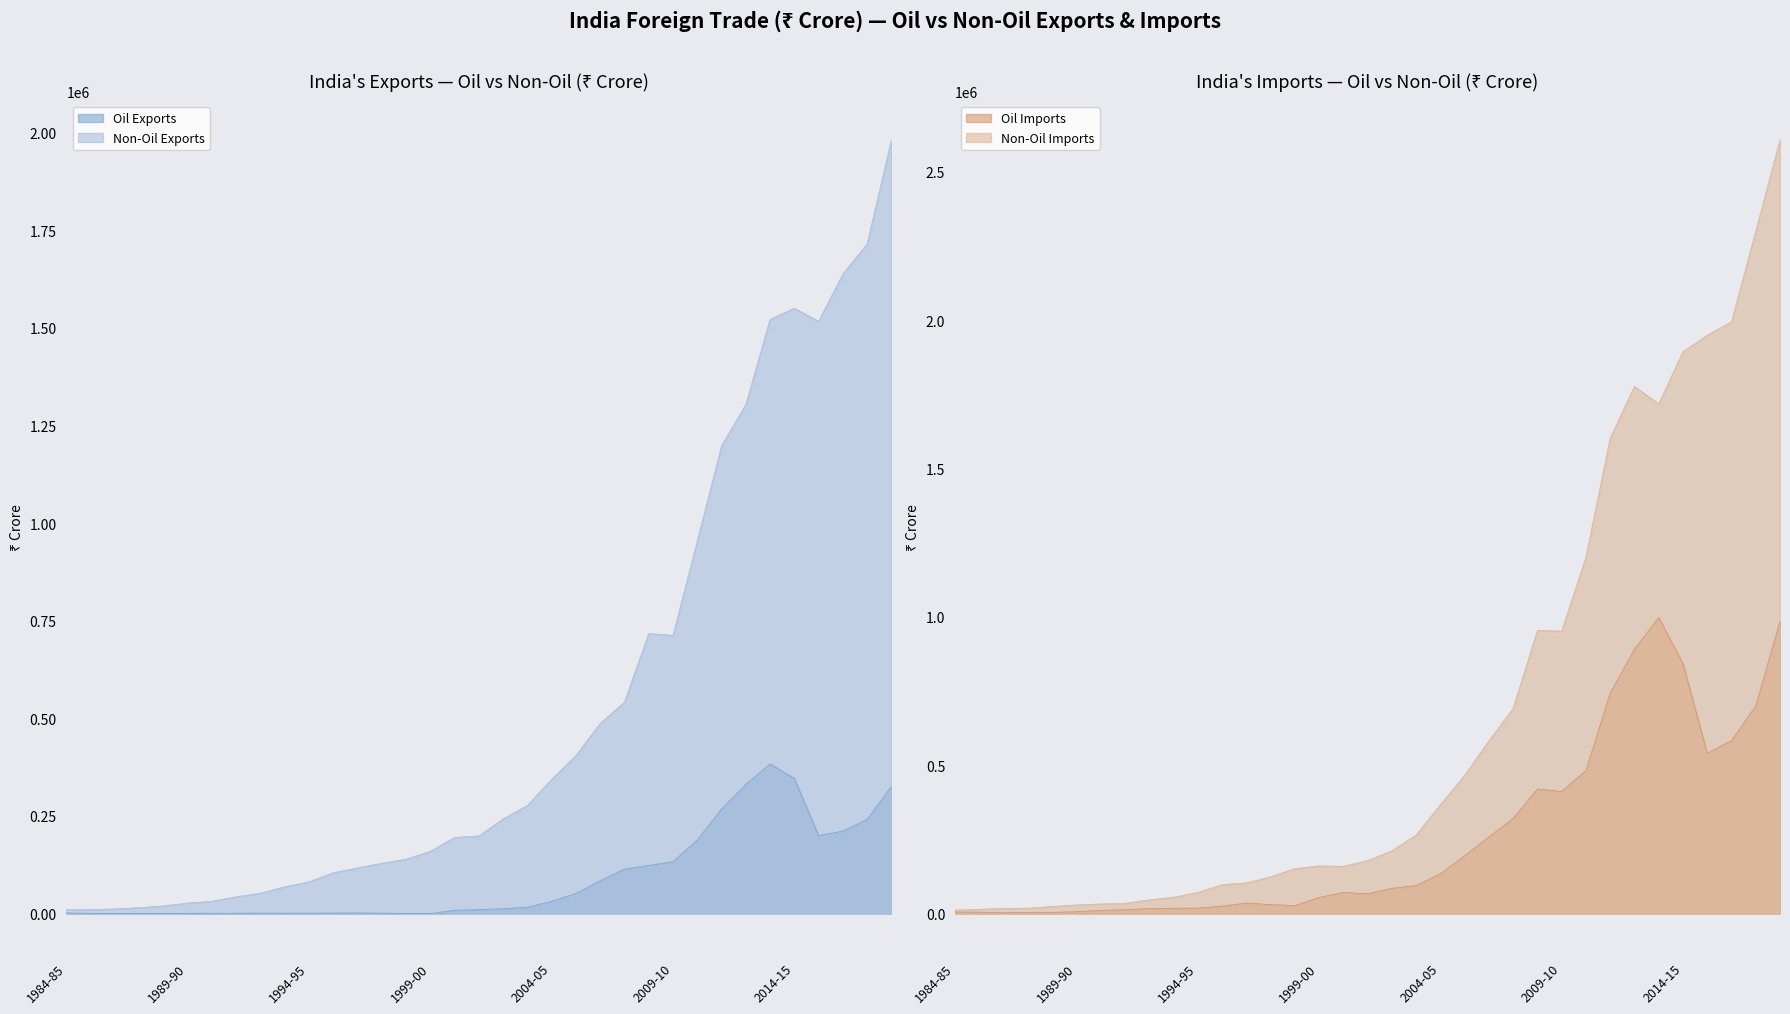

Where is Oil Exports nearest to the value 191708?

2010-11